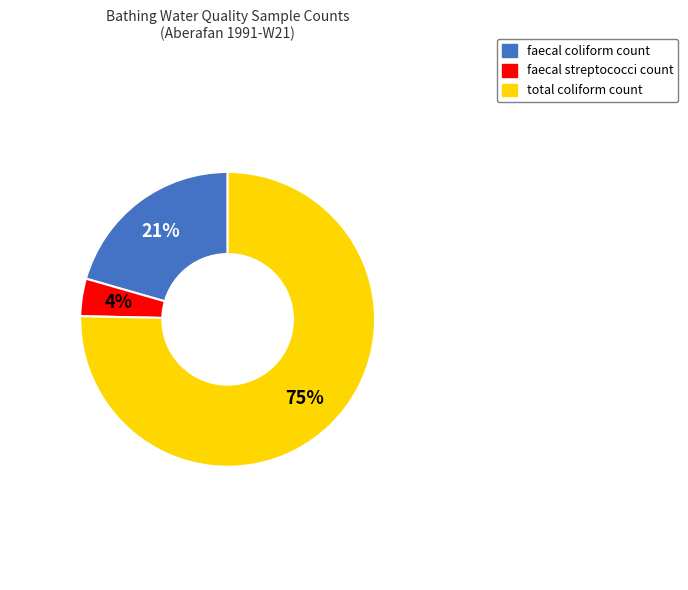

True or false: faecal coliform count accounts for 21% of the total.

True